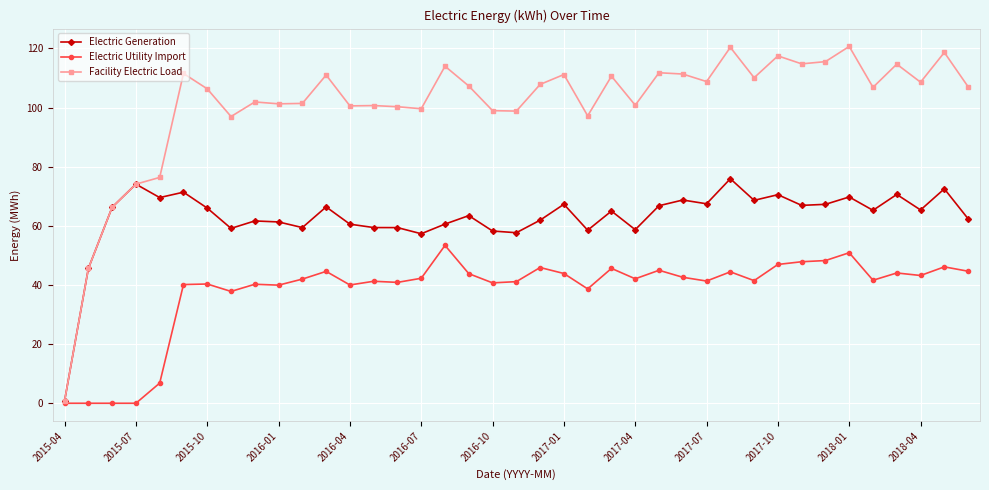

In Electric Generation, how many points are lower than both neighbors (excluding endpoints)?

12